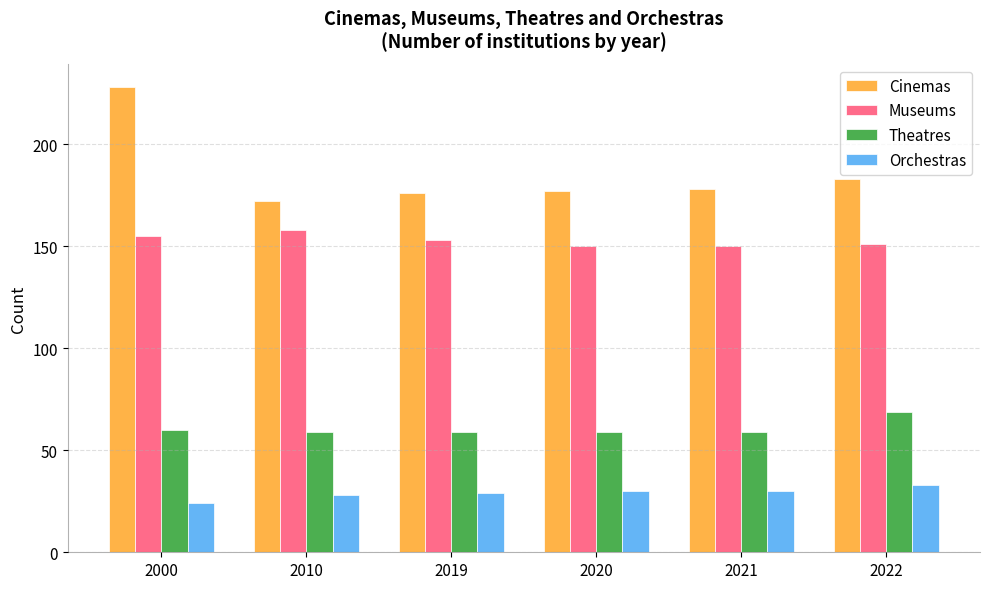

At 2020, list the series in order from smallest to largest.

Orchestras, Theatres, Museums, Cinemas